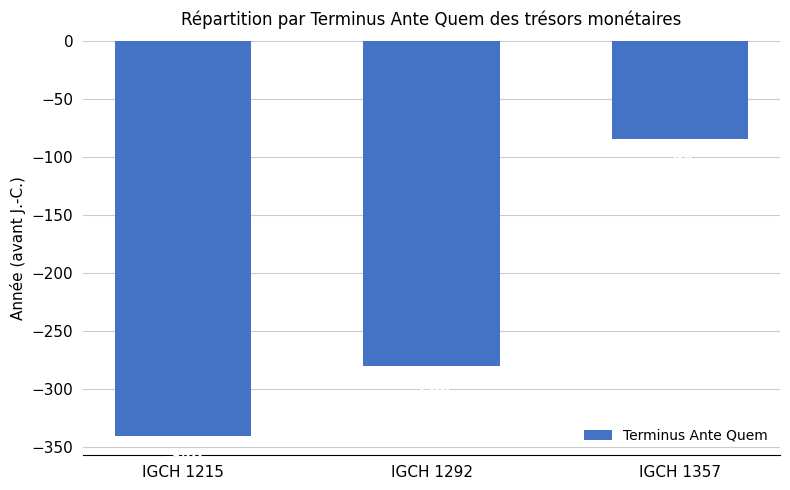

Rank the categories by value from lowest to highest.

IGCH 1215, IGCH 1292, IGCH 1357